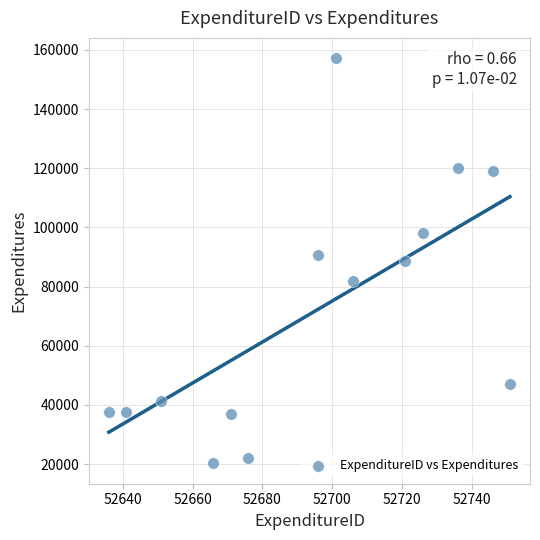

What is the range of X values (max minus min)?

115.0